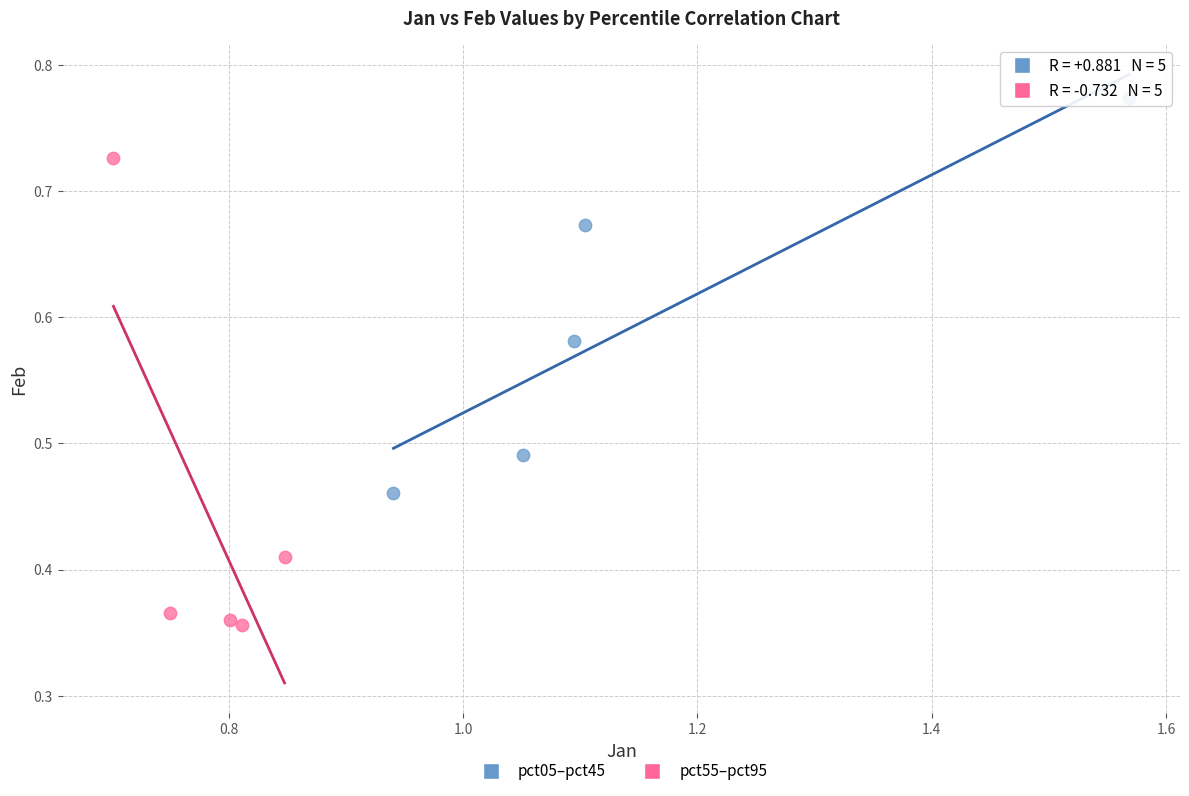

Which series reaches the maximum Y coordinate?

pct05–pct45